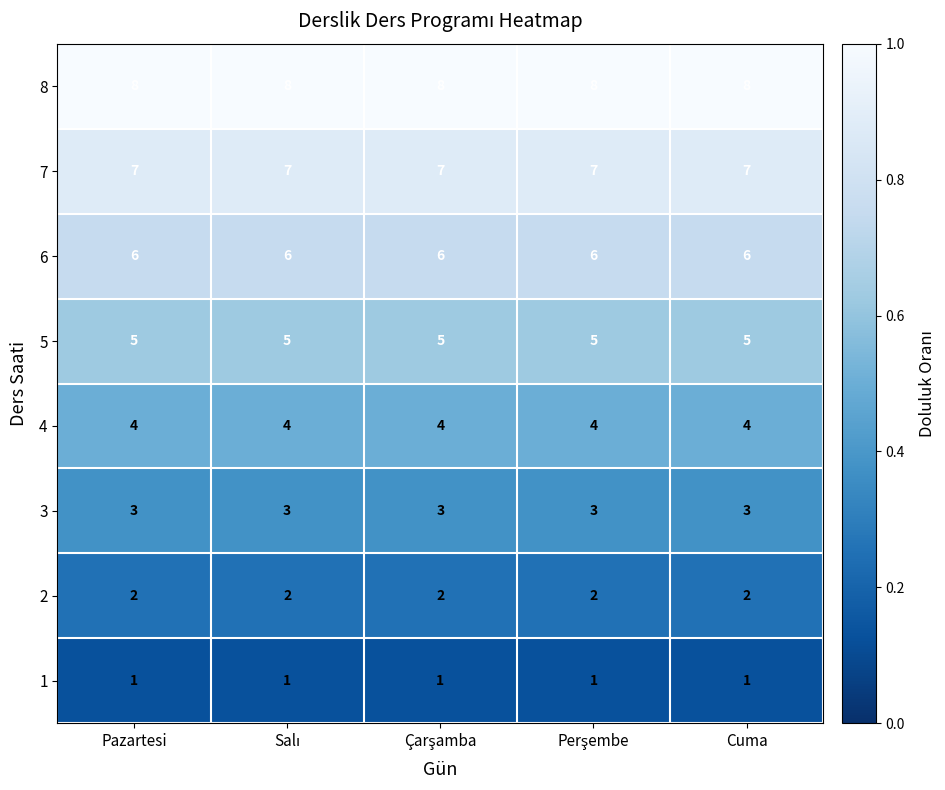

The 1 series shows 1 at Cuma. True or false?

True